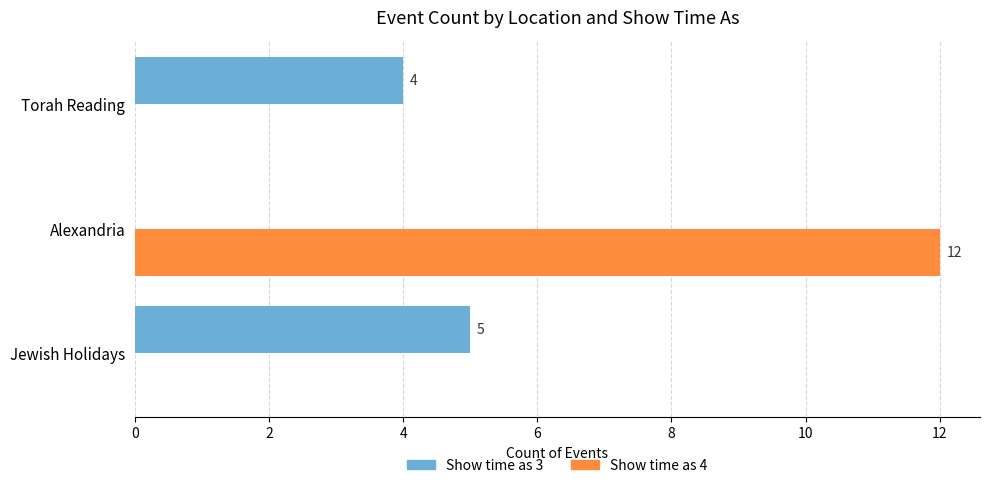

The Show time as 4 series shows 7 at Jewish Holidays. True or false?

False